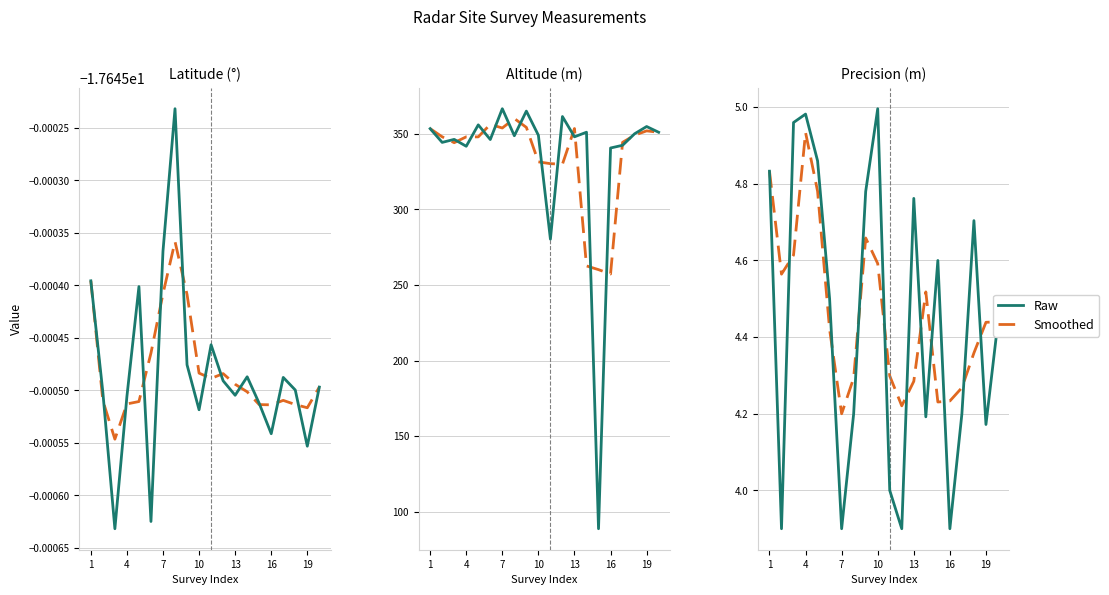

Between which two adjacent categories do Smoothed and Raw first intersect?

4 and 7